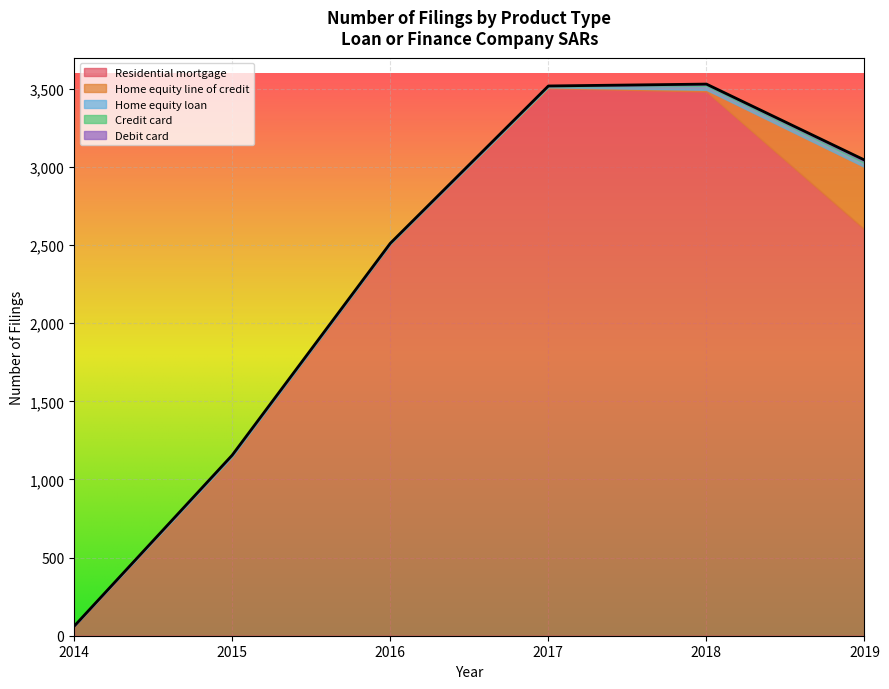

True or false: Credit card and Residential mortgage intersect in this chart.

False